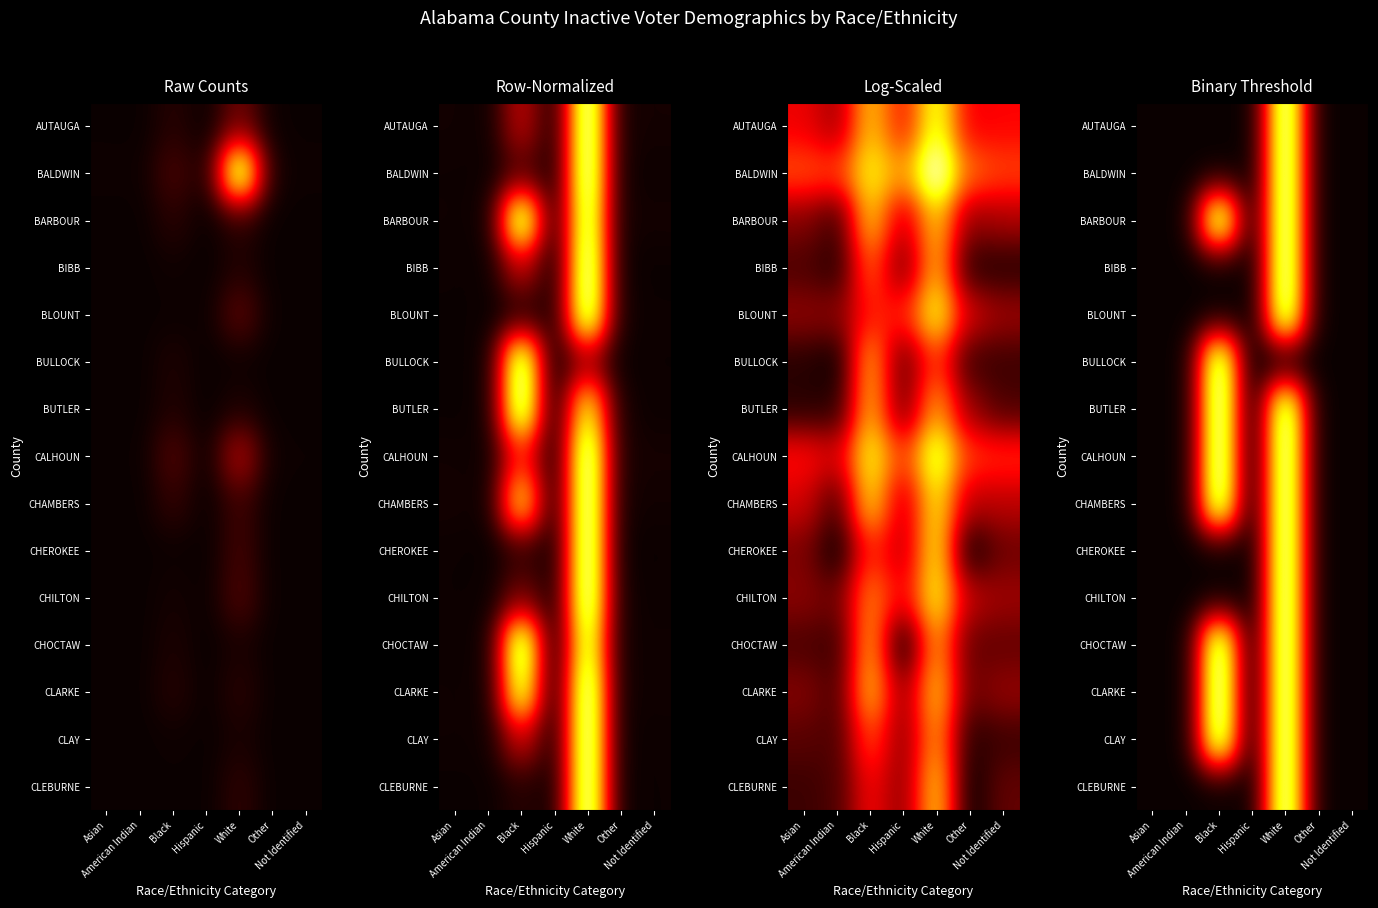

What is the sum of all CLEBURNE values?

1